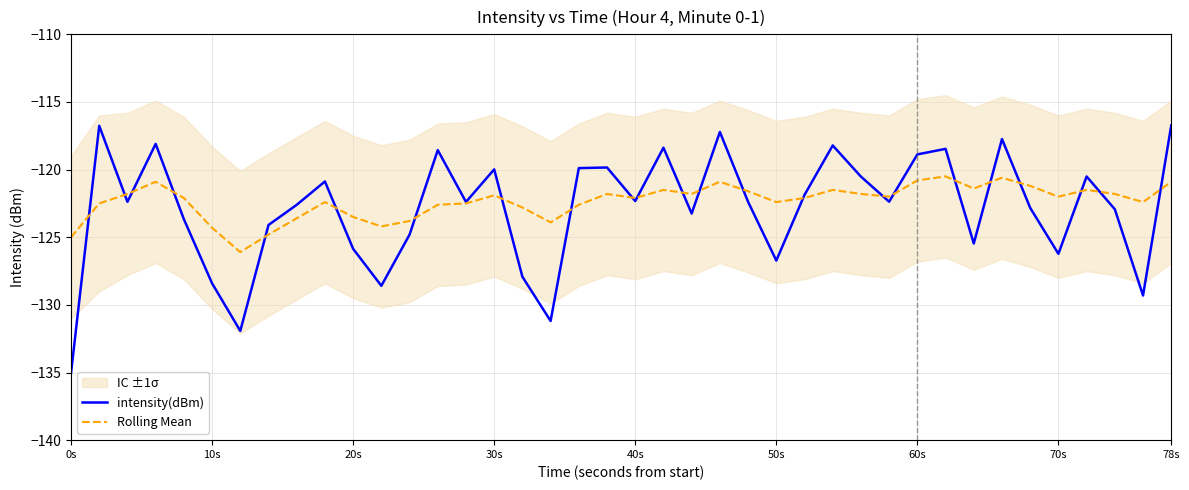

The value of intensity(dBm) at 60s is -118.9. True or false?

True